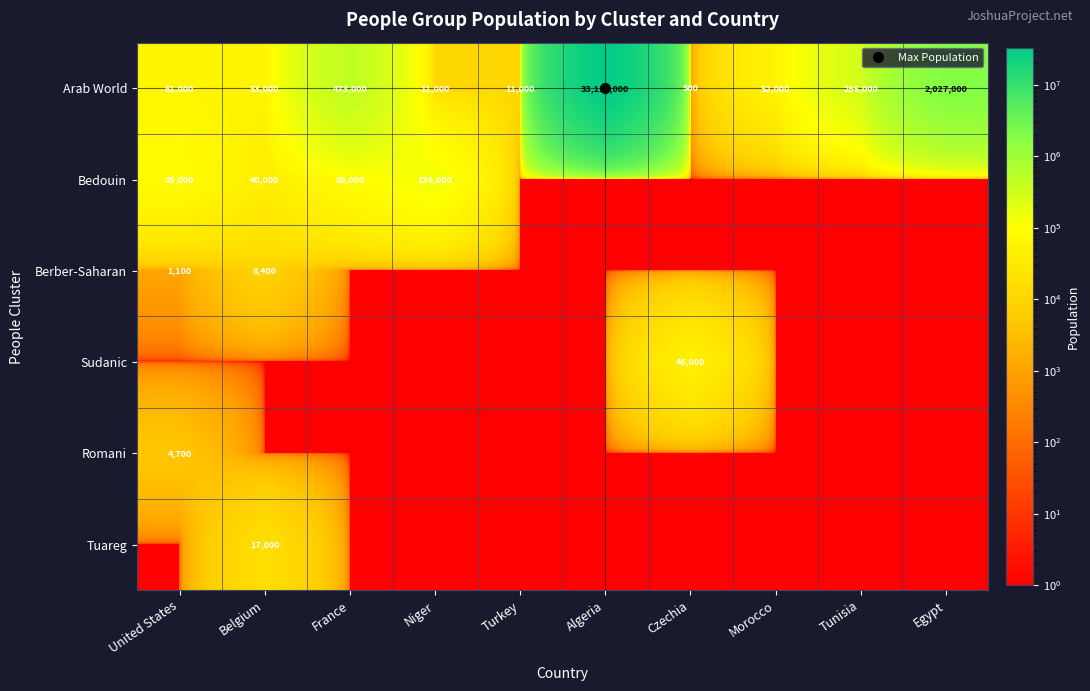

What is the sum of the Romani values at Tunisia and France?

2